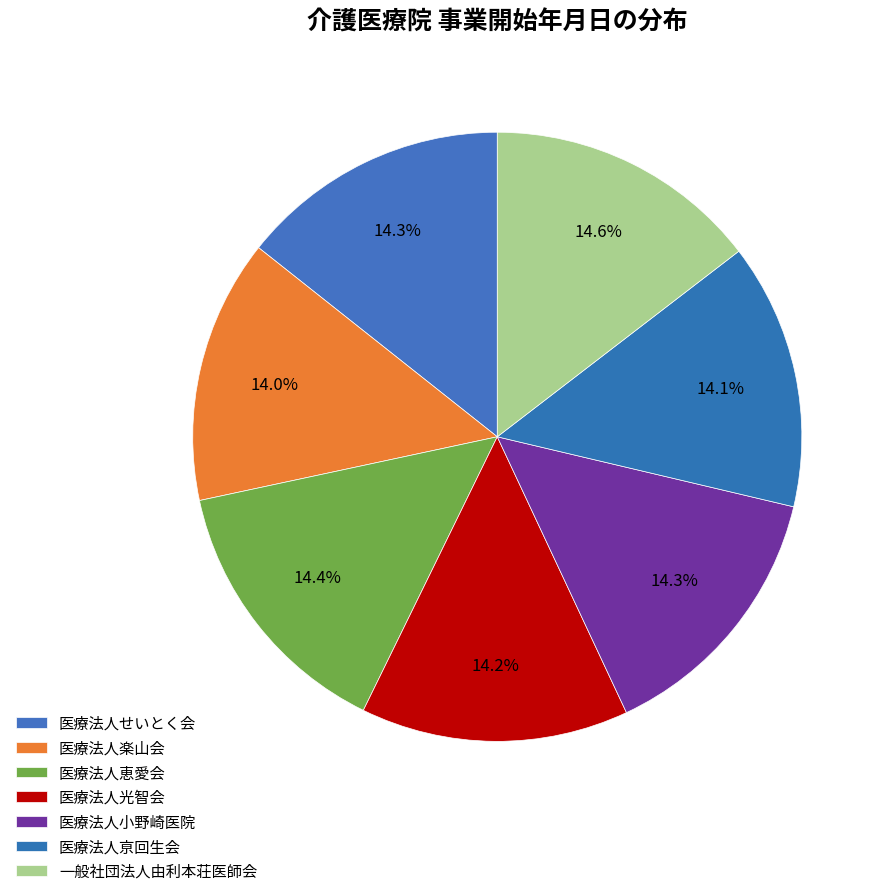

How many segments does this pie chart have?

7